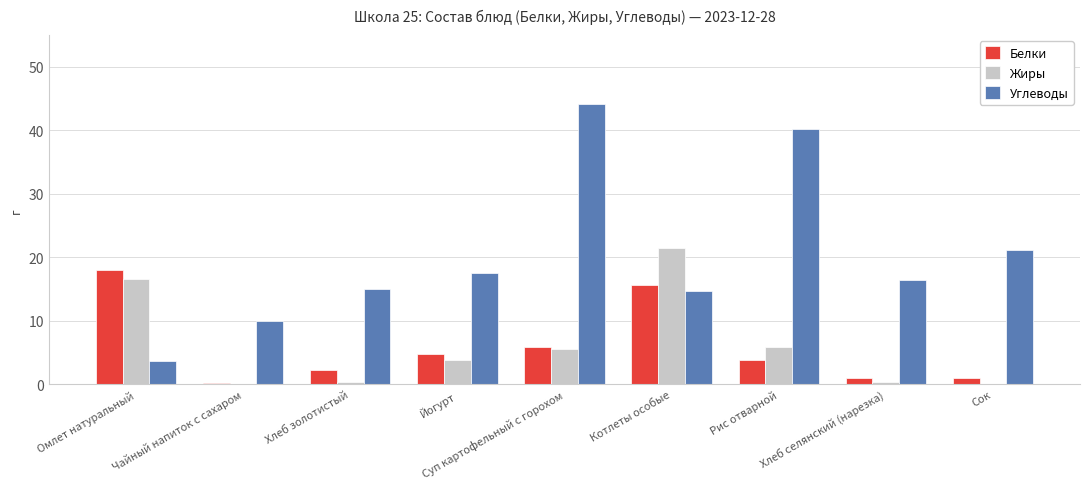

How many groups of bars are there?

9